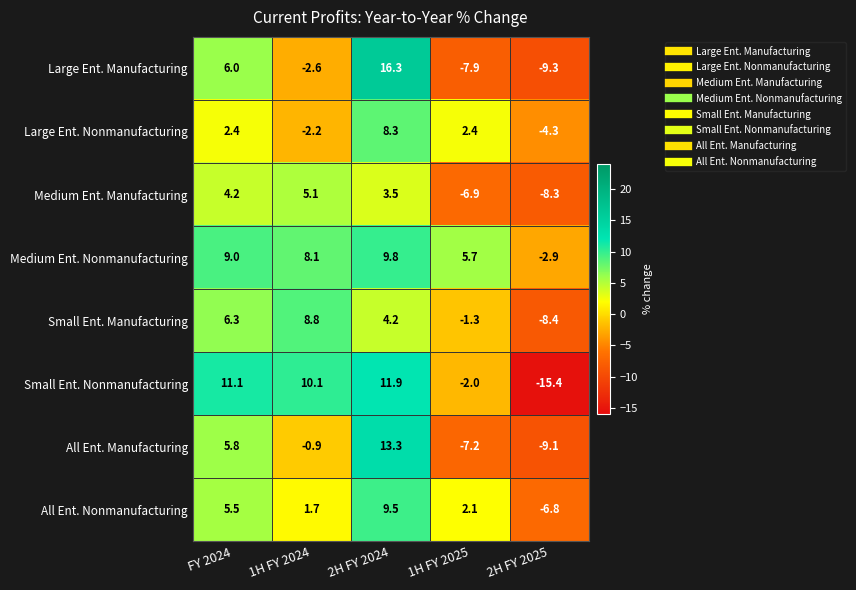

List the series in order of their peak value, lowest first.

Medium Ent. Manufacturing, Large Ent. Nonmanufacturing, Small Ent. Manufacturing, All Ent. Nonmanufacturing, Medium Ent. Nonmanufacturing, Small Ent. Nonmanufacturing, All Ent. Manufacturing, Large Ent. Manufacturing